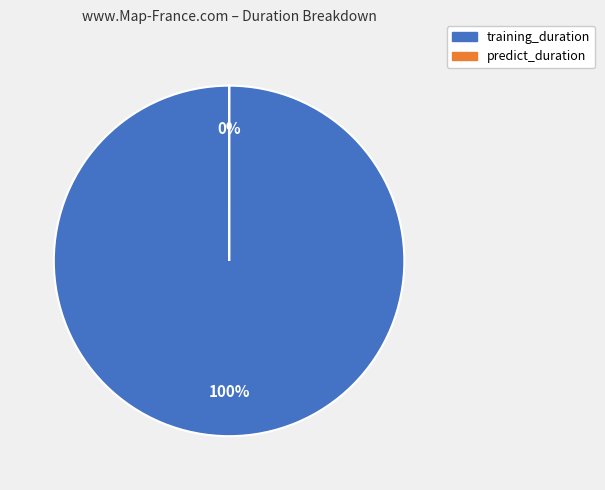

To the nearest percent, what is the difference between the largest and smallest slice percentages?

100%